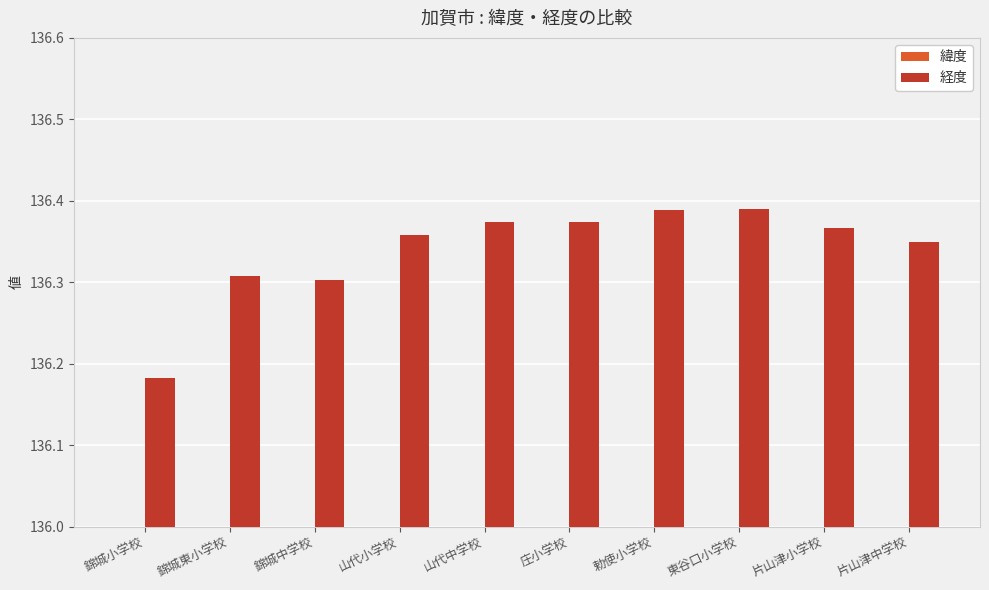

List the series in order of their overall mean, lowest first.

緯度, 経度